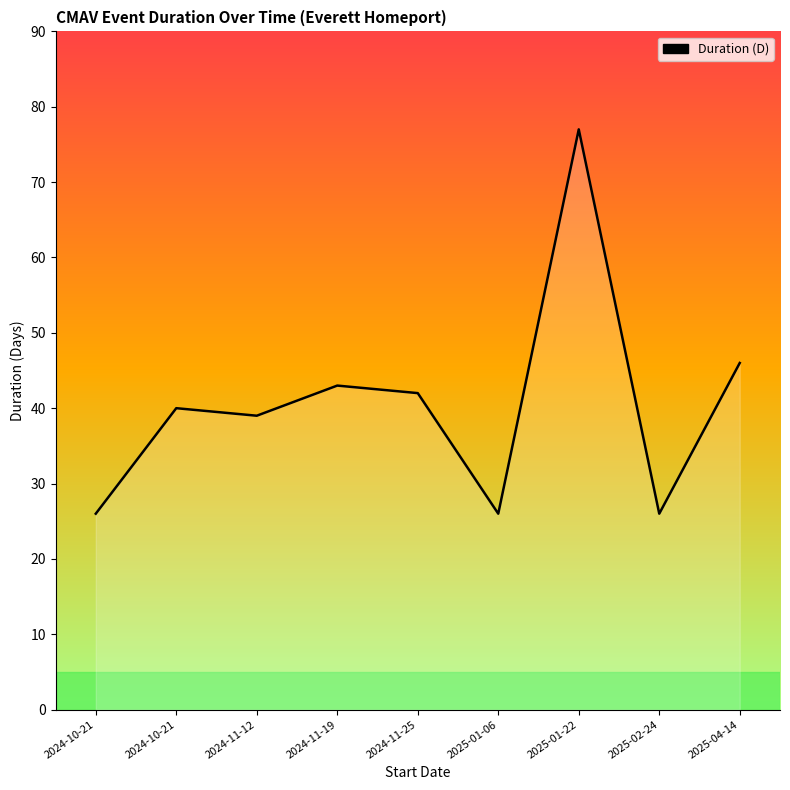

How many series are shown in this chart?

1